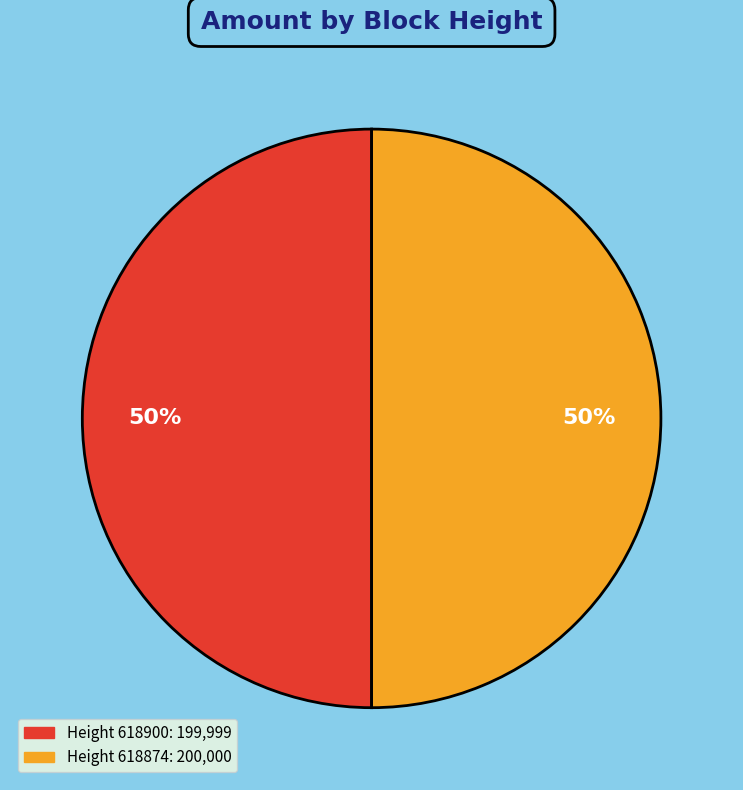

To the nearest percent, what is the average slice percentage?

50%